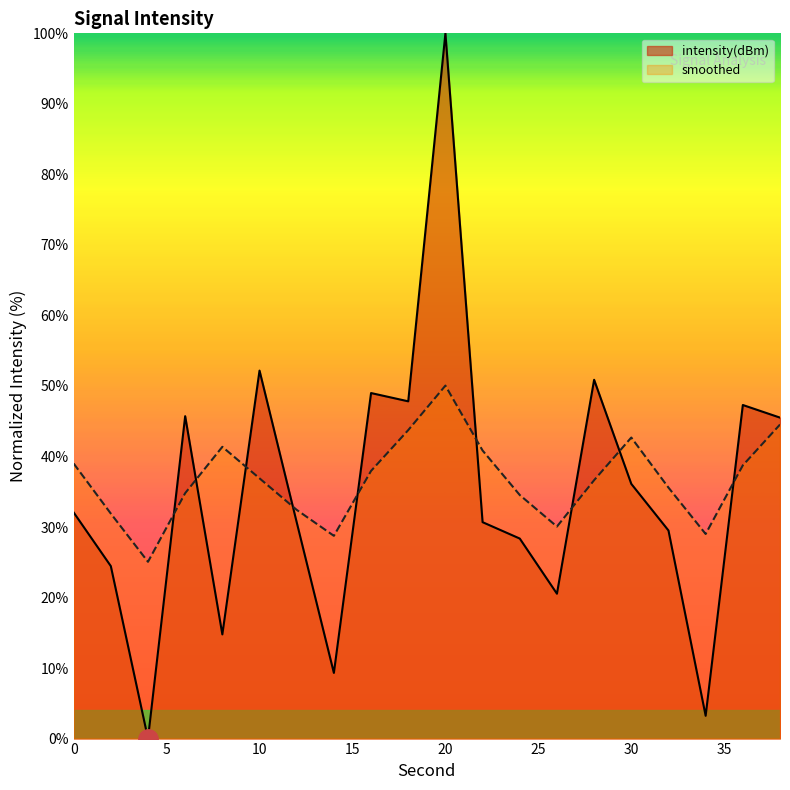

Which category has the highest value across all series?

20